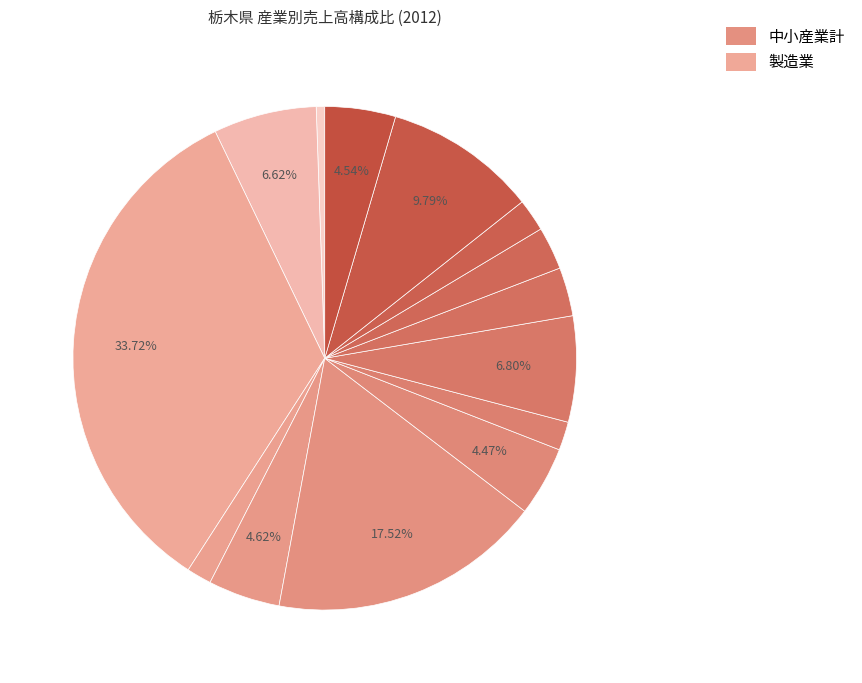

How many segments does this pie chart have?

14